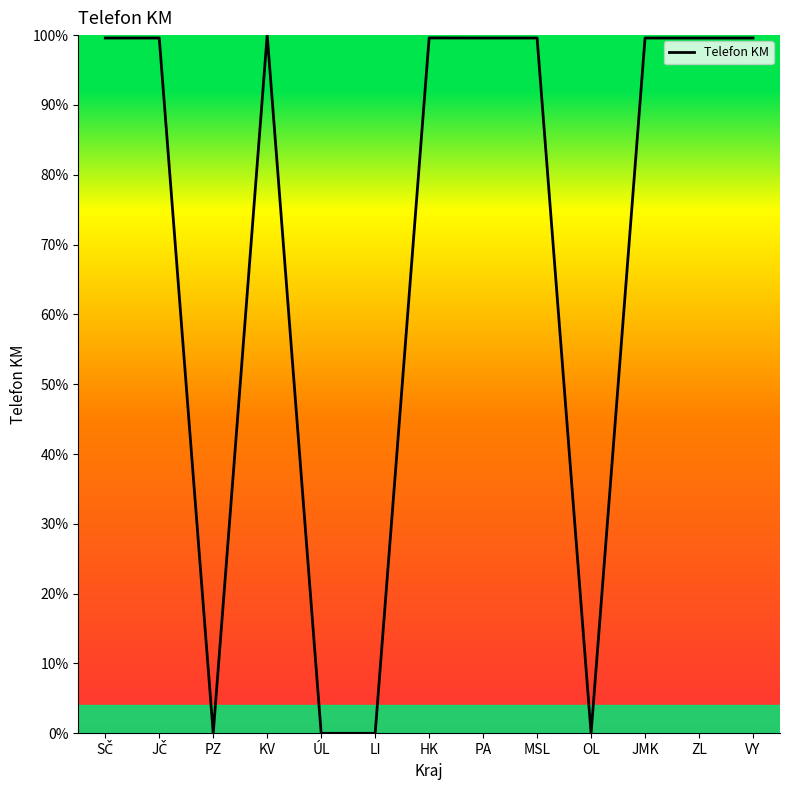

The value at HK is 99.6. True or false?

True